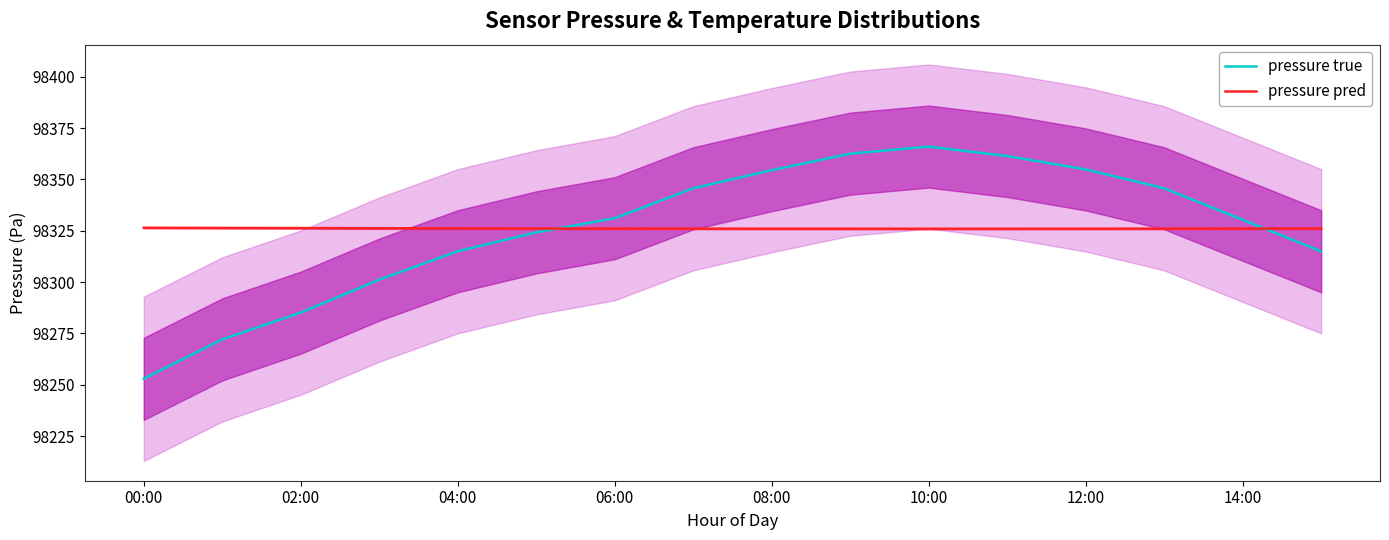

List the series in order of their peak value, highest first.

pressure true, pressure pred